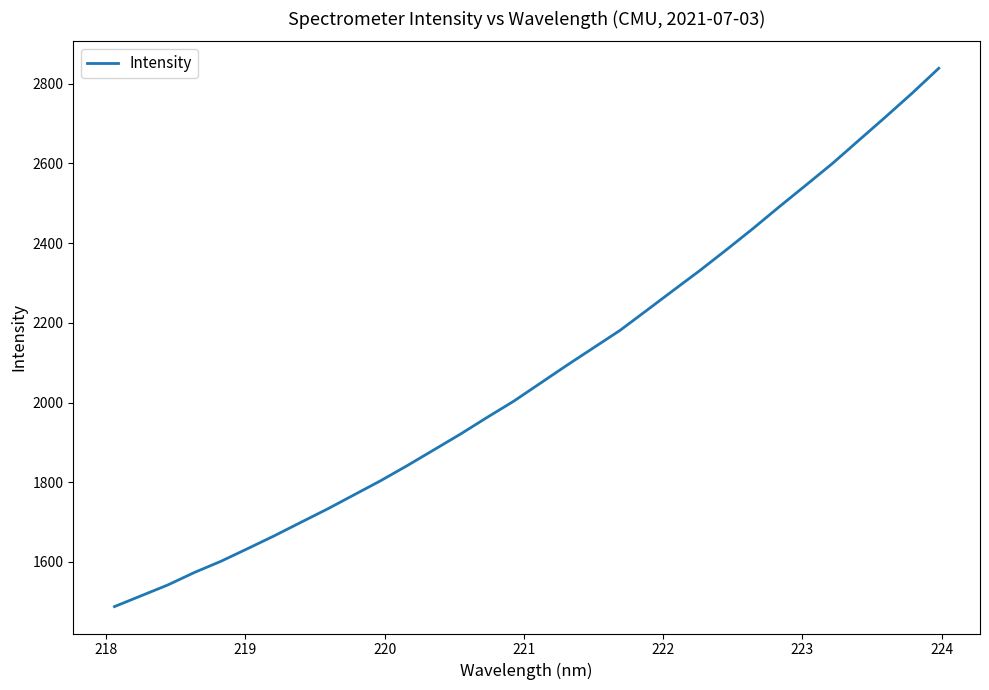

What is the difference between the maximum and minimum values?

1351.2